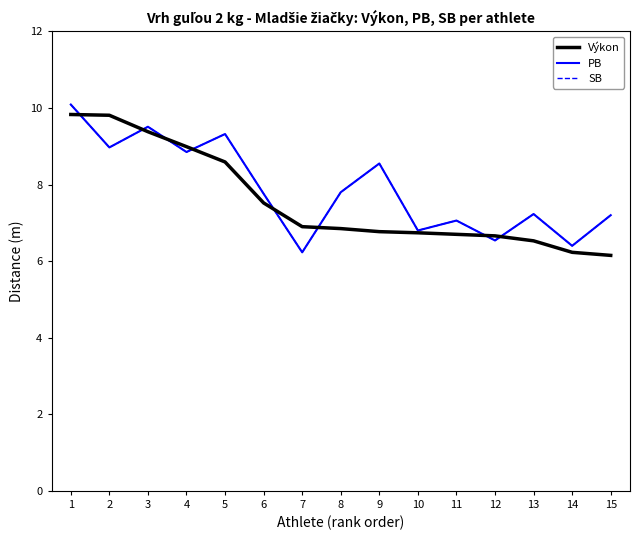

What is the approximate value of Výkon at 11?

6.7